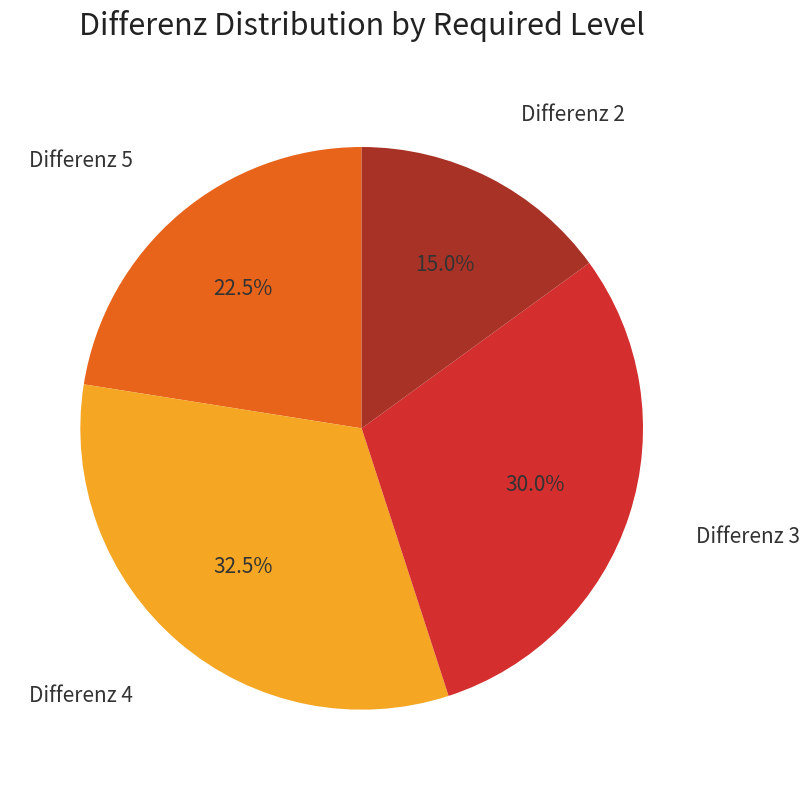

Rank the categories by value from lowest to highest.

Differenz 2, Differenz 5, Differenz 3, Differenz 4